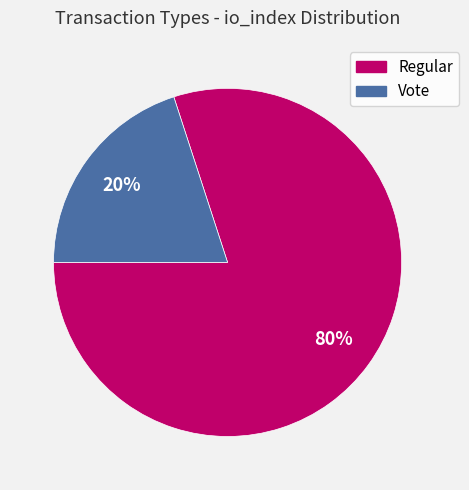

What percentage is the Regular slice, to the nearest percent?

80%